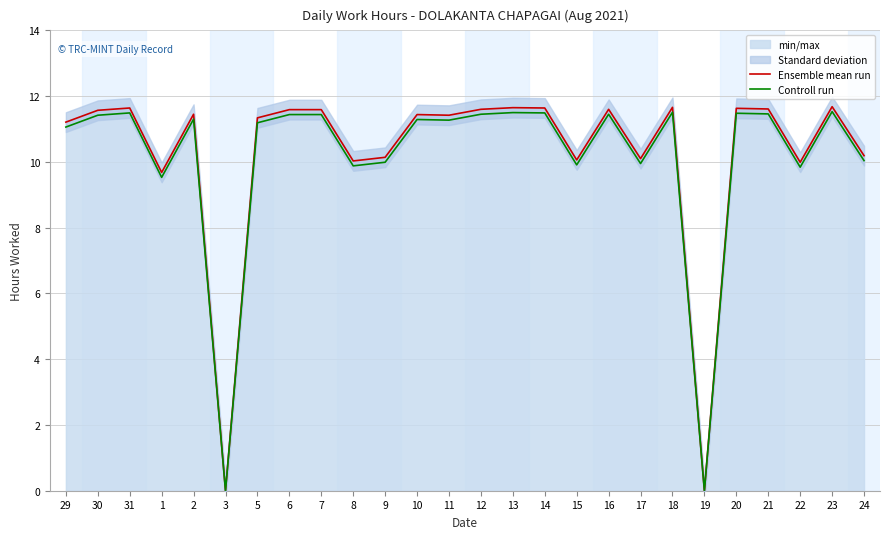

At which label is Controll run closest to 5?

1